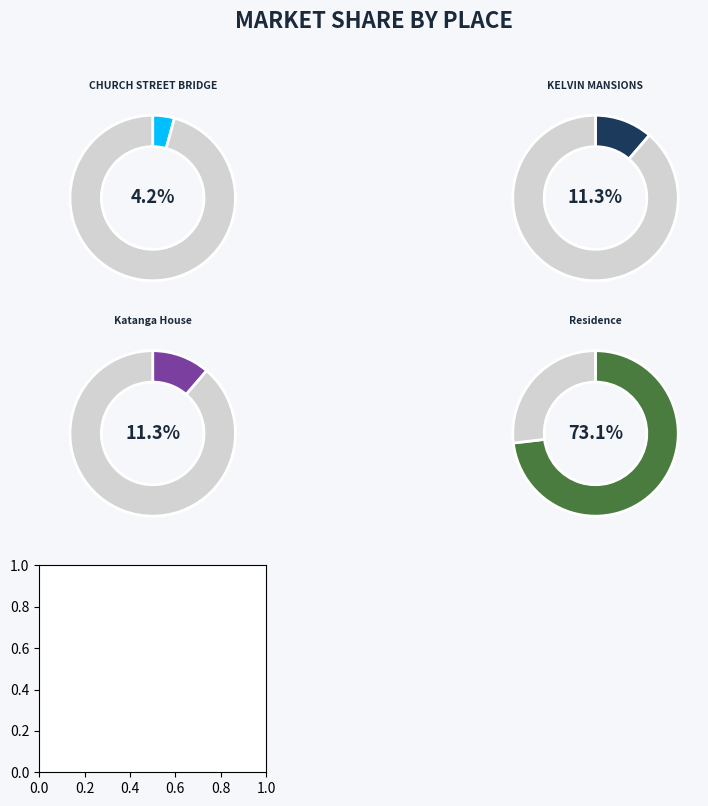

To the nearest percent, what percentage of the pie is KELVIN MANSIONS?

11%